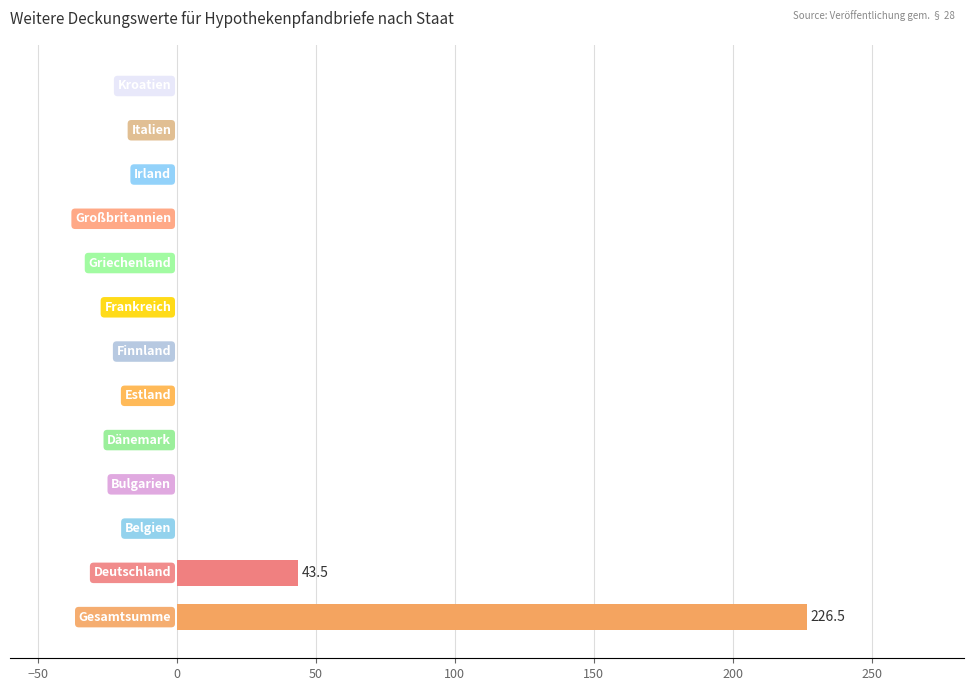

What is the maximum value shown in the chart?

226.5